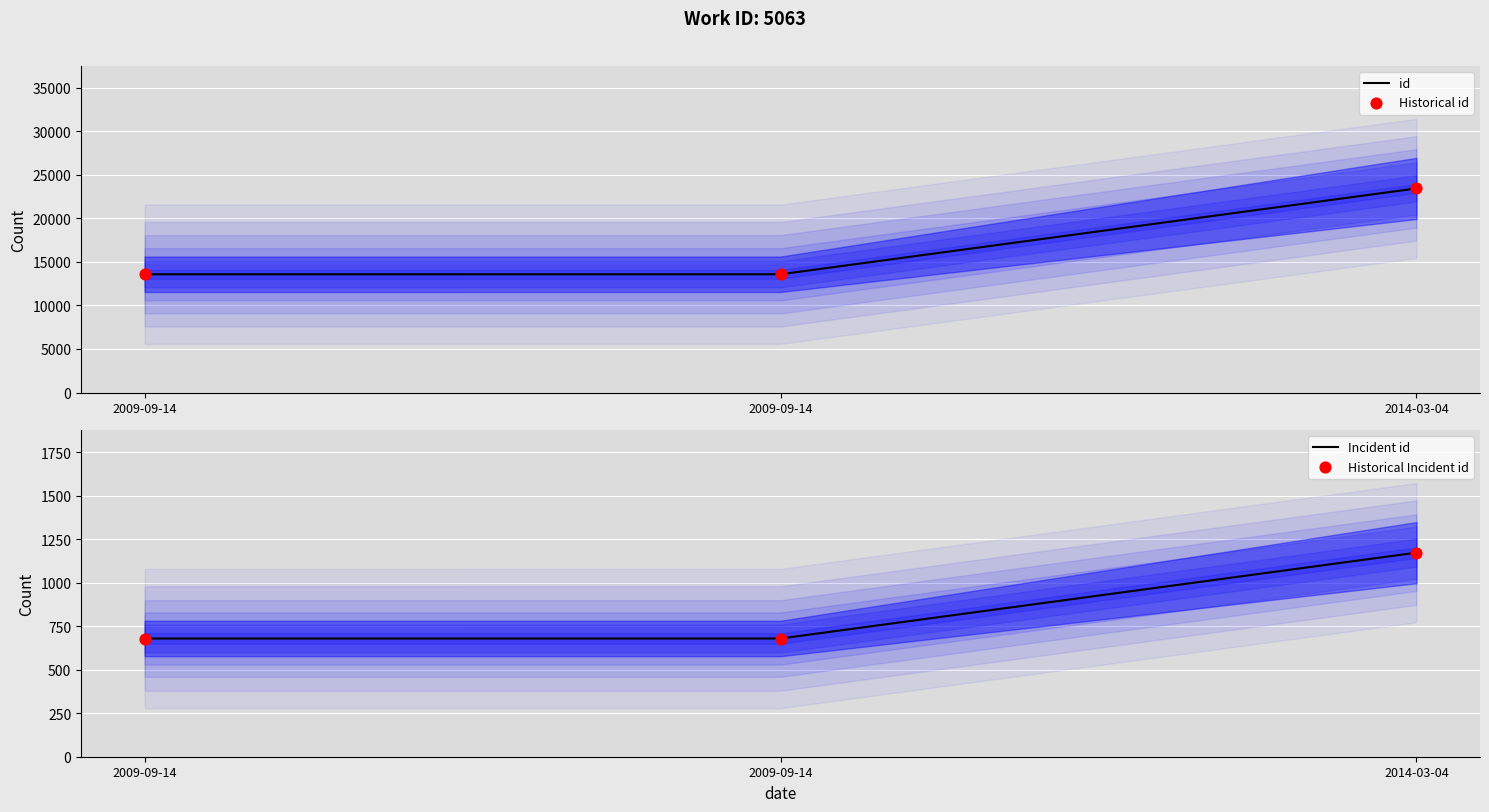

At how many categories does at least one series exceed 891?

3